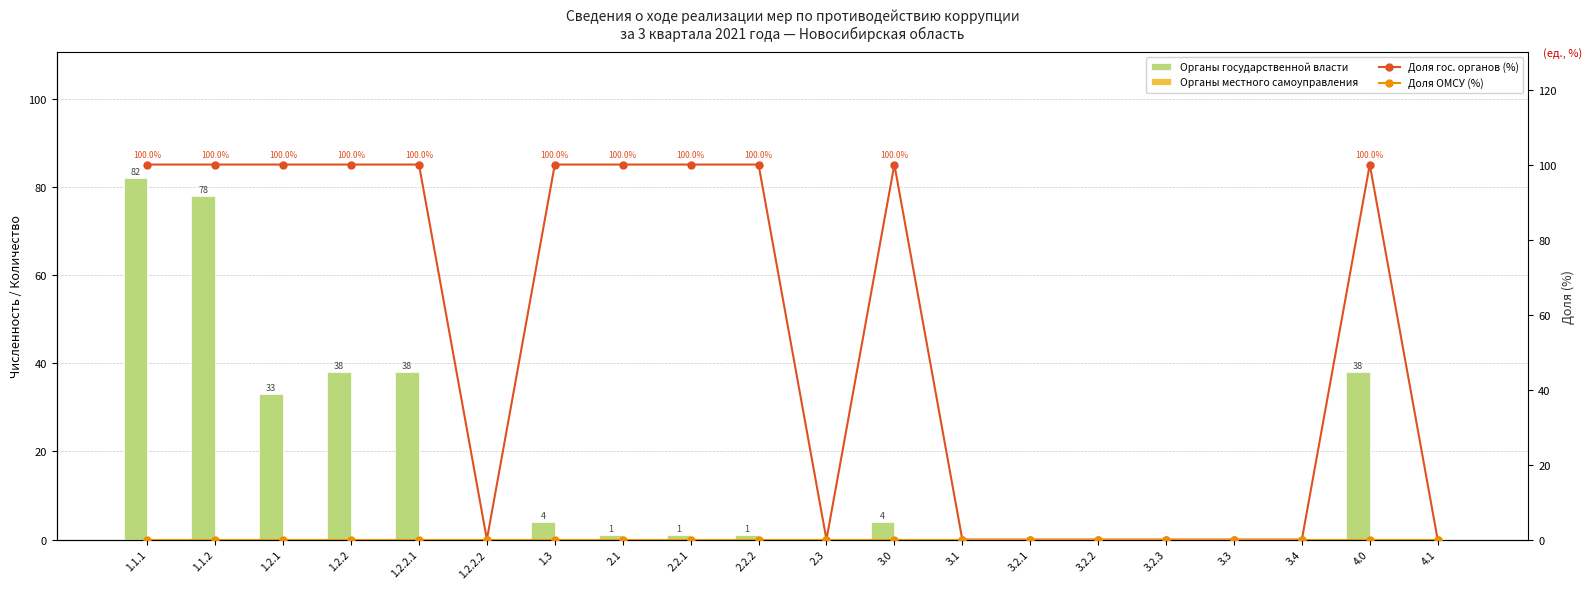

Reading left to right, what are all the values shown in this chart?

Органы государственной власти: 1.1.1=82	1.1.2=78	1.2.1=33	1.2.2=38	1.2.2.1=38	1.2.2.2=0	1.3=4	2.1=1	2.2.1=1	2.2.2=1	2.3=0	3.0=4	3.1=0	3.2.1=0	3.2.2=0	3.2.3=0	3.3=0	3.4=0	4.0=38	4.1=0
Органы местного самоуправления: 1.1.1=0	1.1.2=0	1.2.1=0	1.2.2=0	1.2.2.1=0	1.2.2.2=0	1.3=0	2.1=0	2.2.1=0	2.2.2=0	2.3=0	3.0=0	3.1=0	3.2.1=0	3.2.2=0	3.2.3=0	3.3=0	3.4=0	4.0=0	4.1=0
Доля гос. органов (%): 1.1.1=100	1.1.2=100	1.2.1=100	1.2.2=100	1.2.2.1=100	1.2.2.2=0	1.3=100	2.1=100	2.2.1=100	2.2.2=100	2.3=0	3.0=100	3.1=0	3.2.1=0	3.2.2=0	3.2.3=0	3.3=0	3.4=0	4.0=100	4.1=0
Доля ОМСУ (%): 1.1.1=0	1.1.2=0	1.2.1=0	1.2.2=0	1.2.2.1=0	1.2.2.2=0	1.3=0	2.1=0	2.2.1=0	2.2.2=0	2.3=0	3.0=0	3.1=0	3.2.1=0	3.2.2=0	3.2.3=0	3.3=0	3.4=0	4.0=0	4.1=0